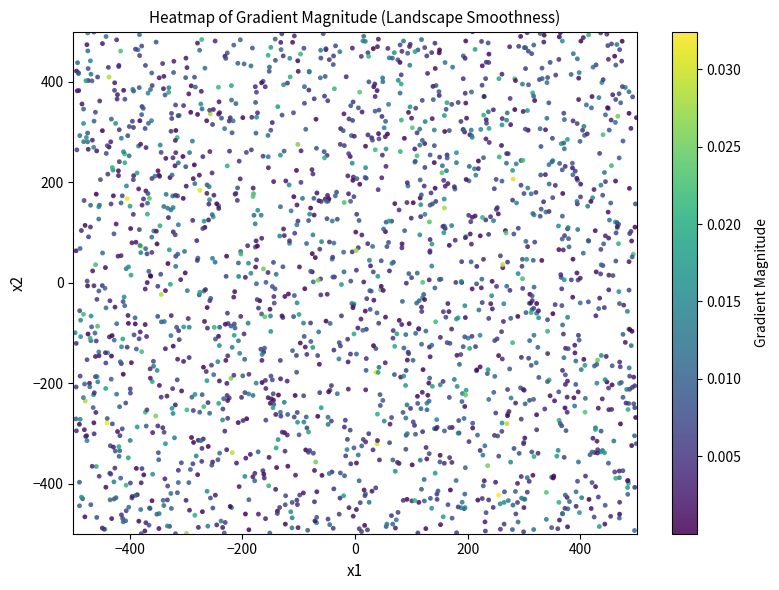

What is the range of X values (max minus min)?

996.5